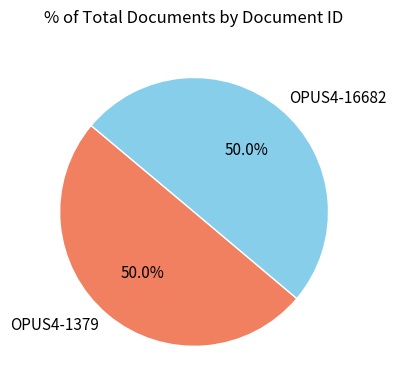

Is it true that OPUS4-16682 is 50% of the pie?

True